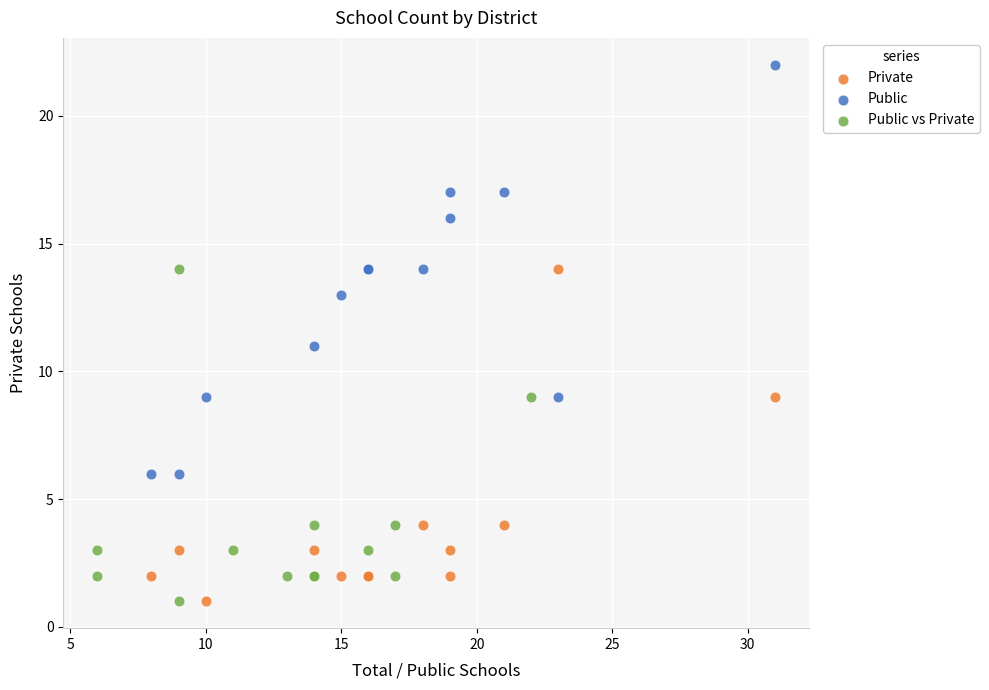

Which series contains the highest Y value?

Public